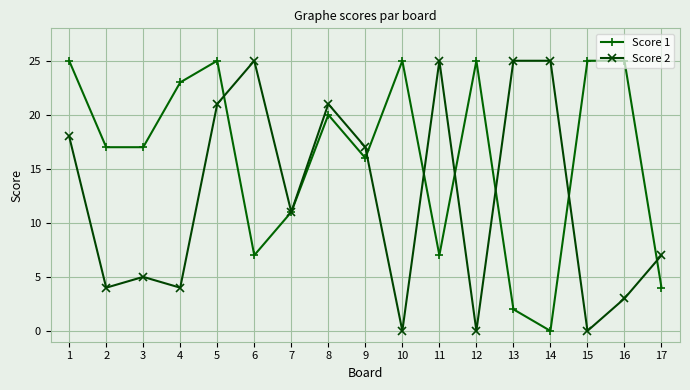

Is this an area chart (filled region under the line)?

No